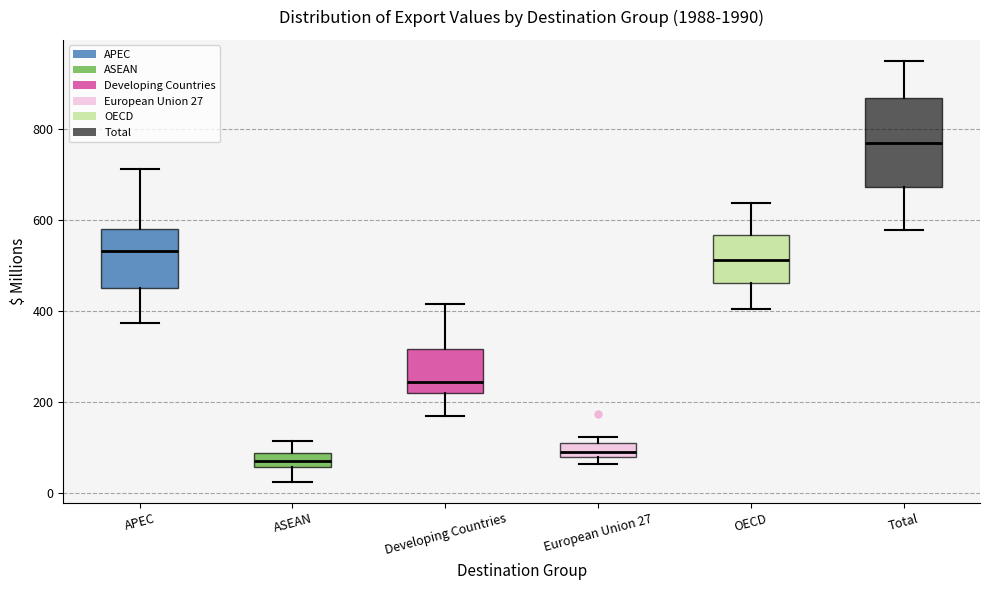

Which box has the lowest median line?

ASEAN